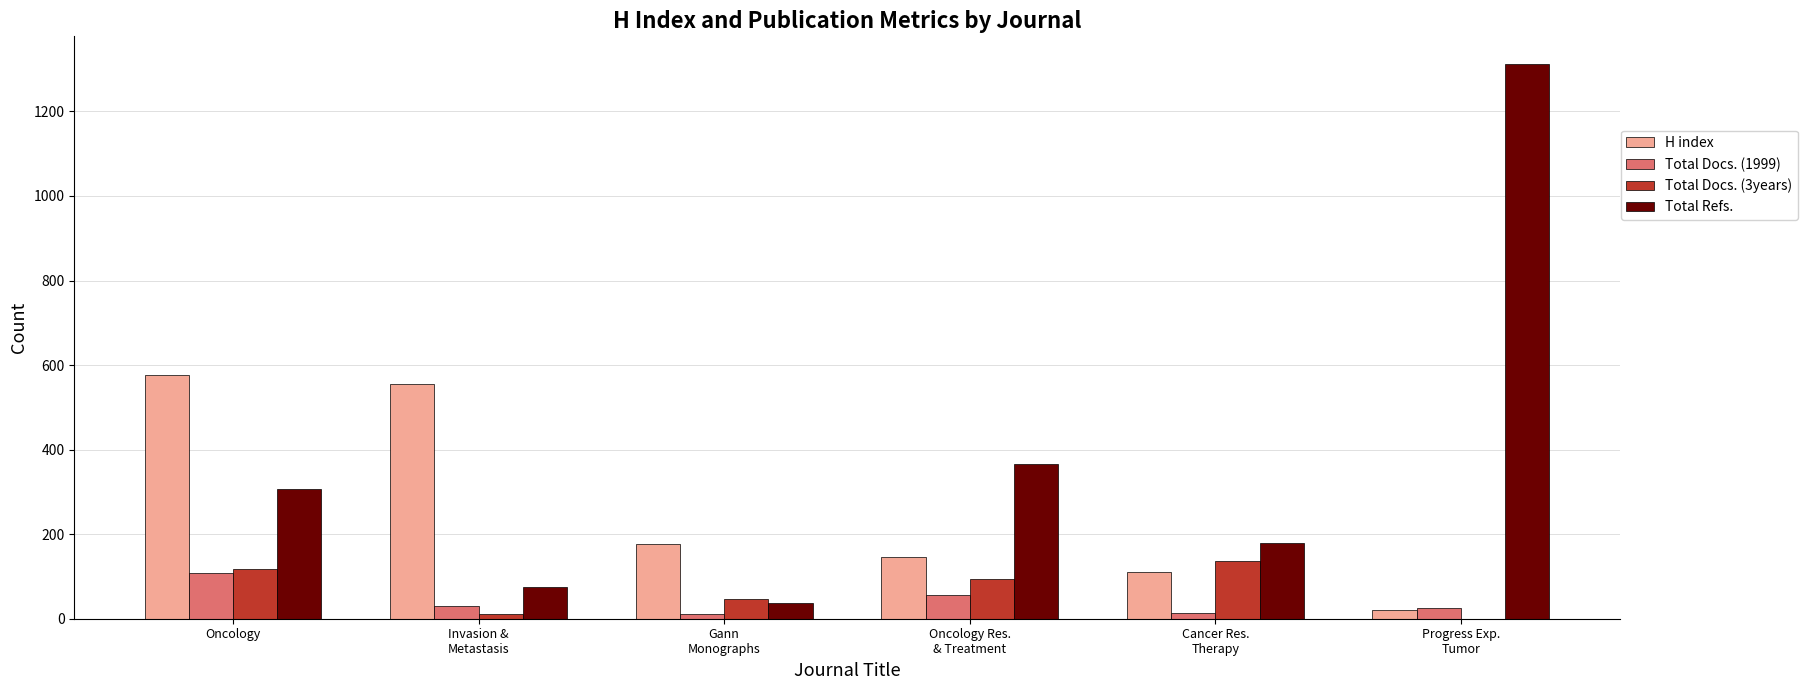

Which series changed the most between Gann
Monographs and Progress Exp.
Tumor?

Total Refs.